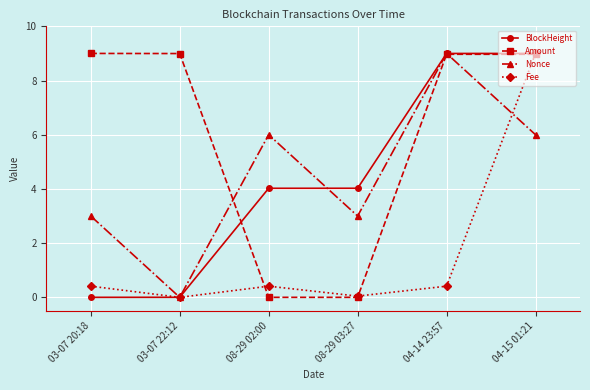

How many series are shown in this chart?

4